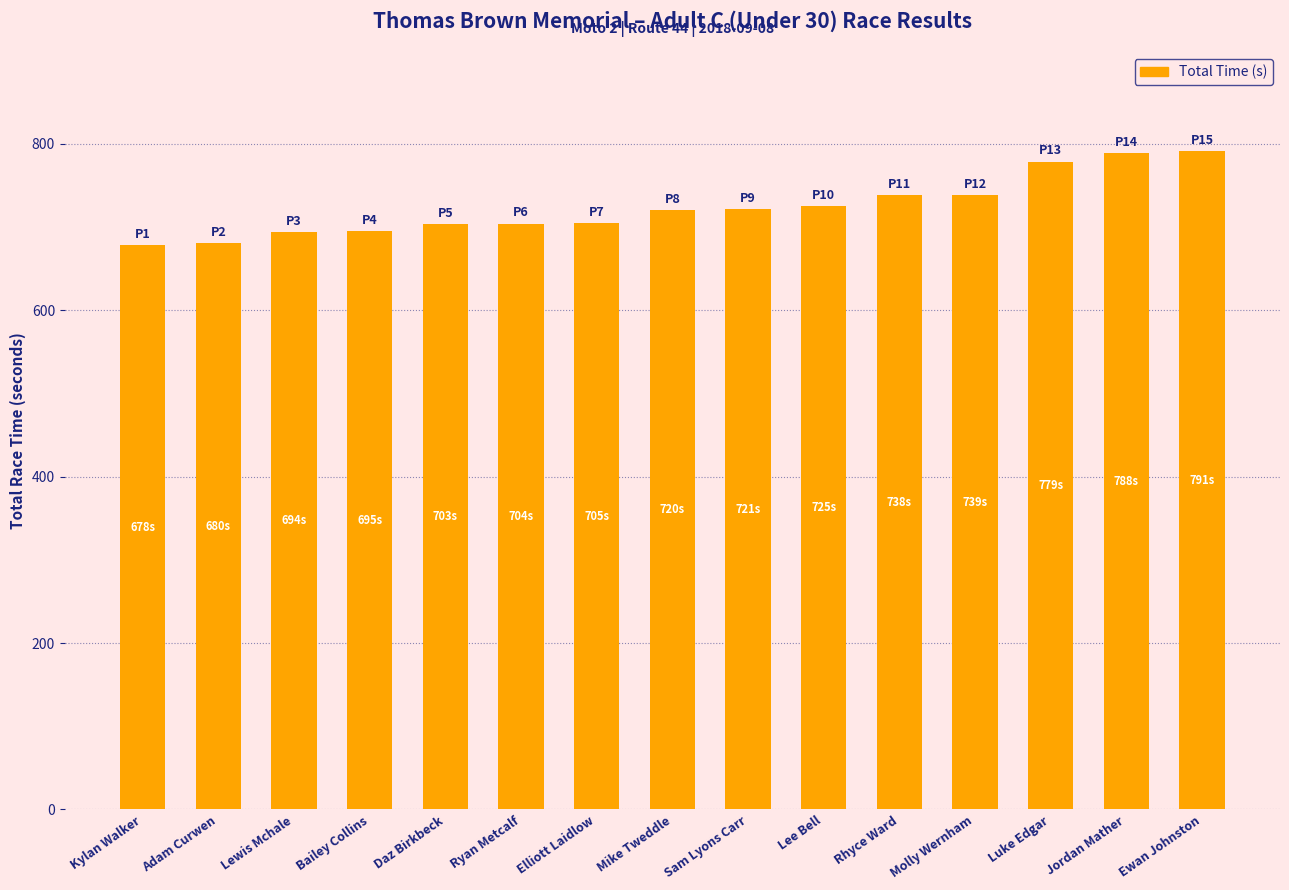

What is the difference between the second highest and minimum values?

110.4